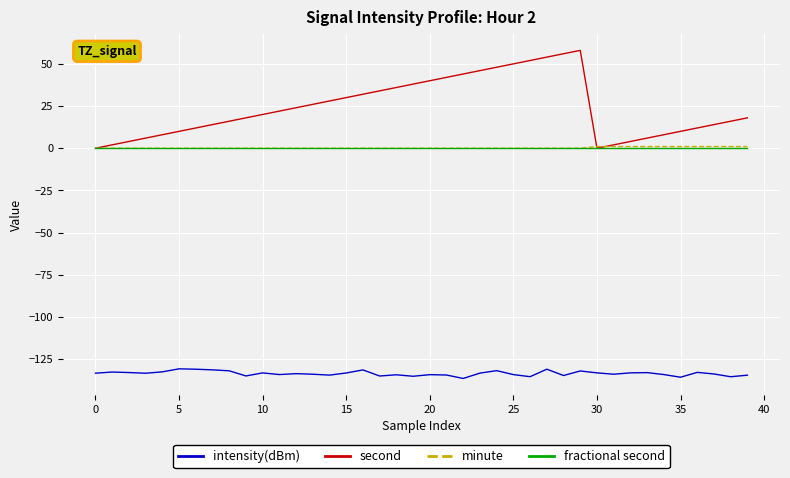

True or false: second and intensity(dBm) cross at least once.

False